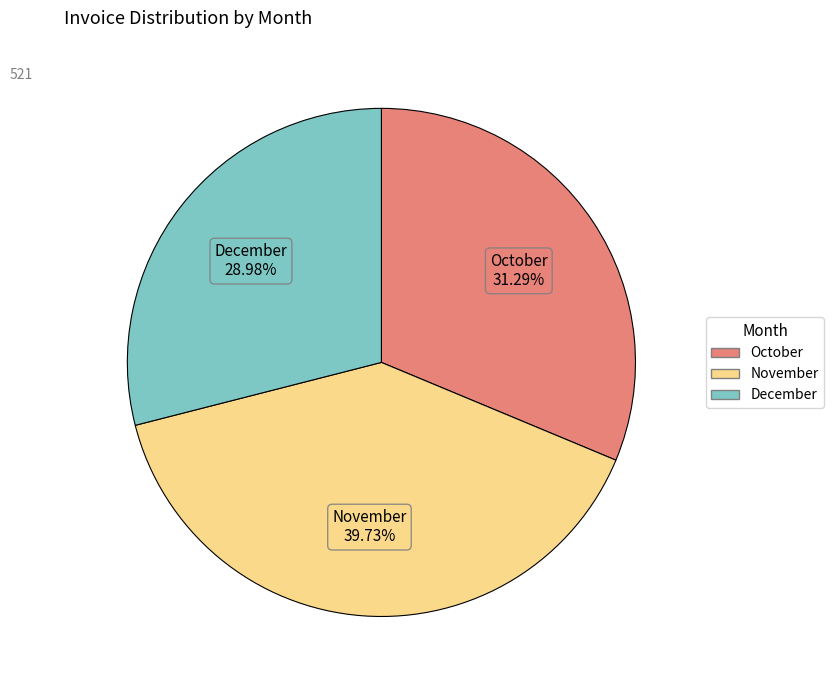

Combined, do December and November account for over 50%?

Yes